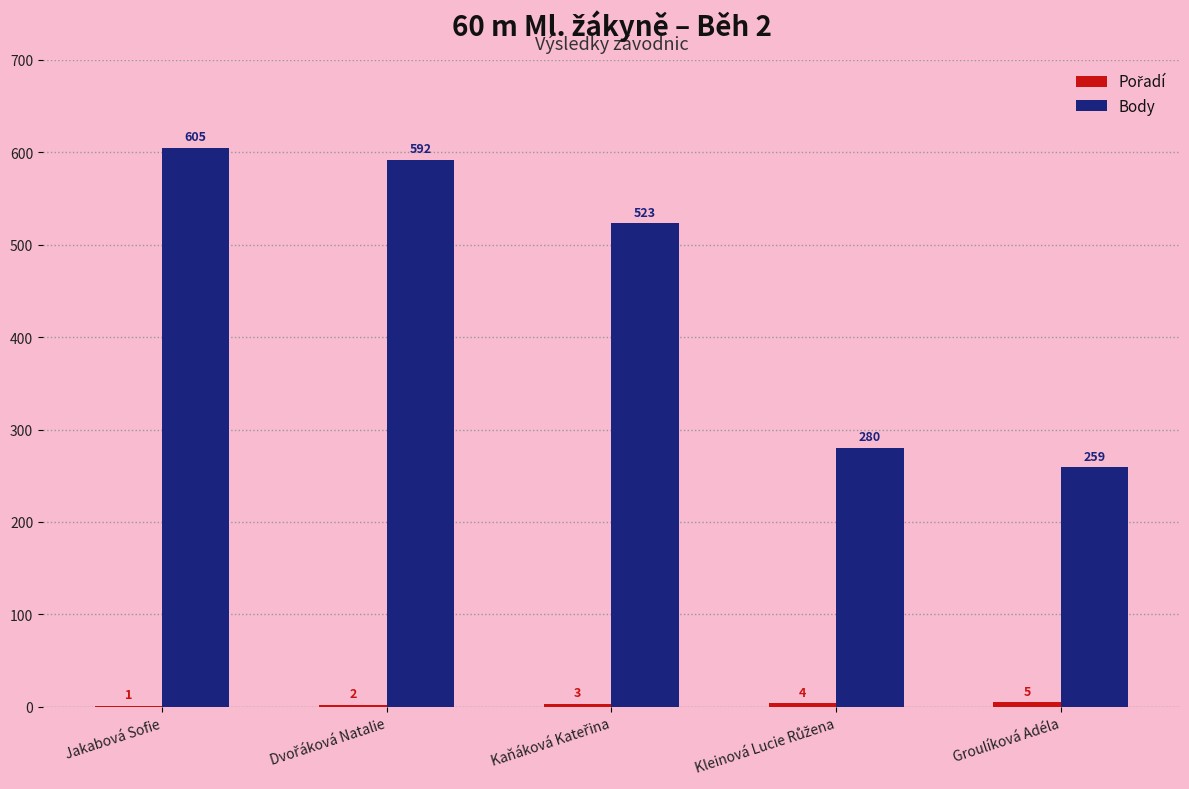

True or false: Body has a value of 442 at Groulíková Adéla.

False